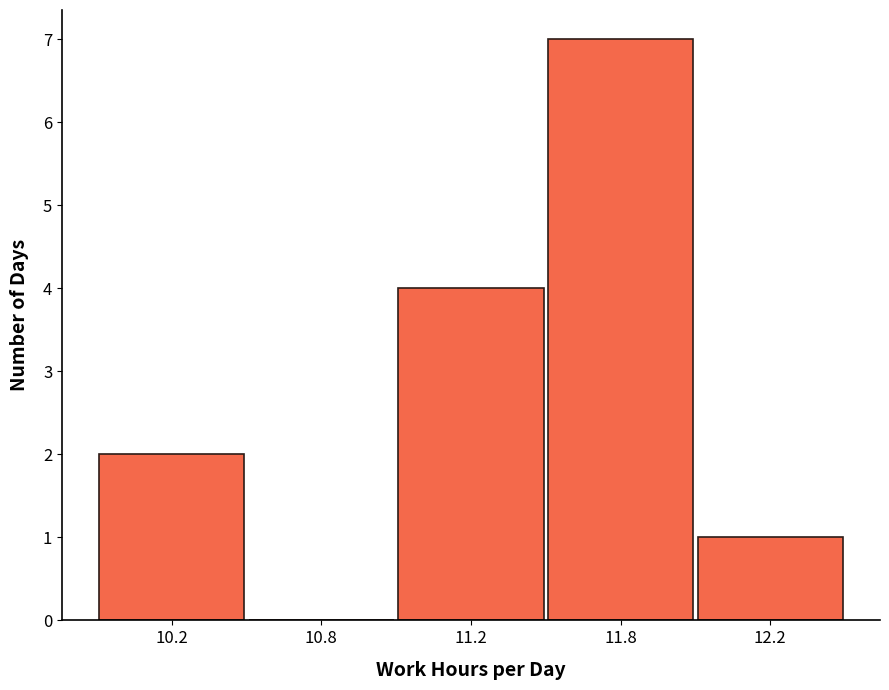

Reading left to right, list all the values displayed in this chart.

10.2=2	10.8=0	11.2=4	11.8=7	12.2=1